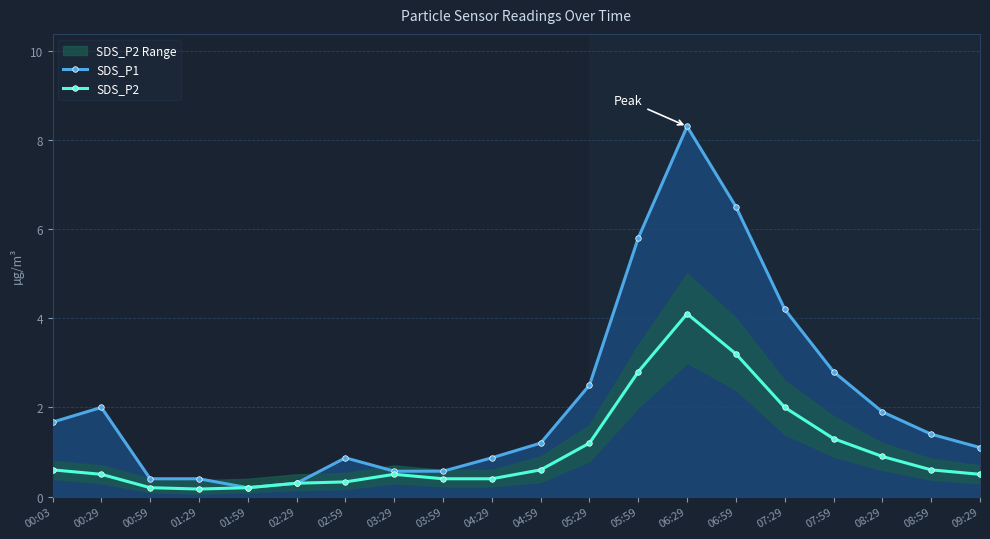

List the series in order of their peak value, lowest first.

SDS_P2, SDS_P1